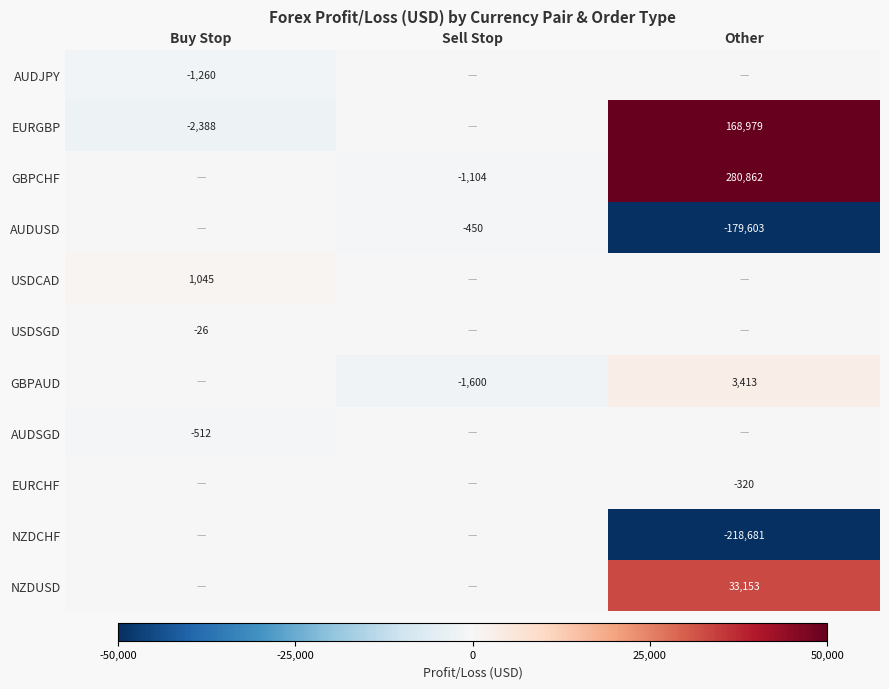

Is it true that GBPAUD equals -1600 at Sell Stop?

True